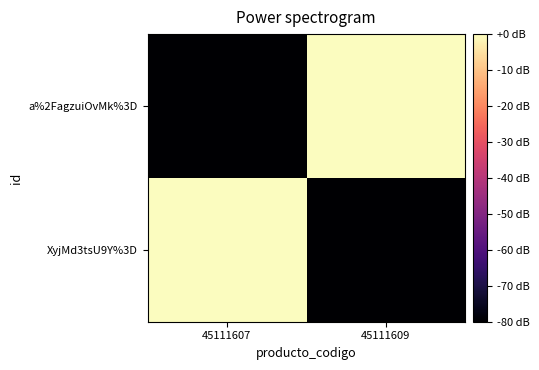

At which category is the sum across all series the highest?

45111607